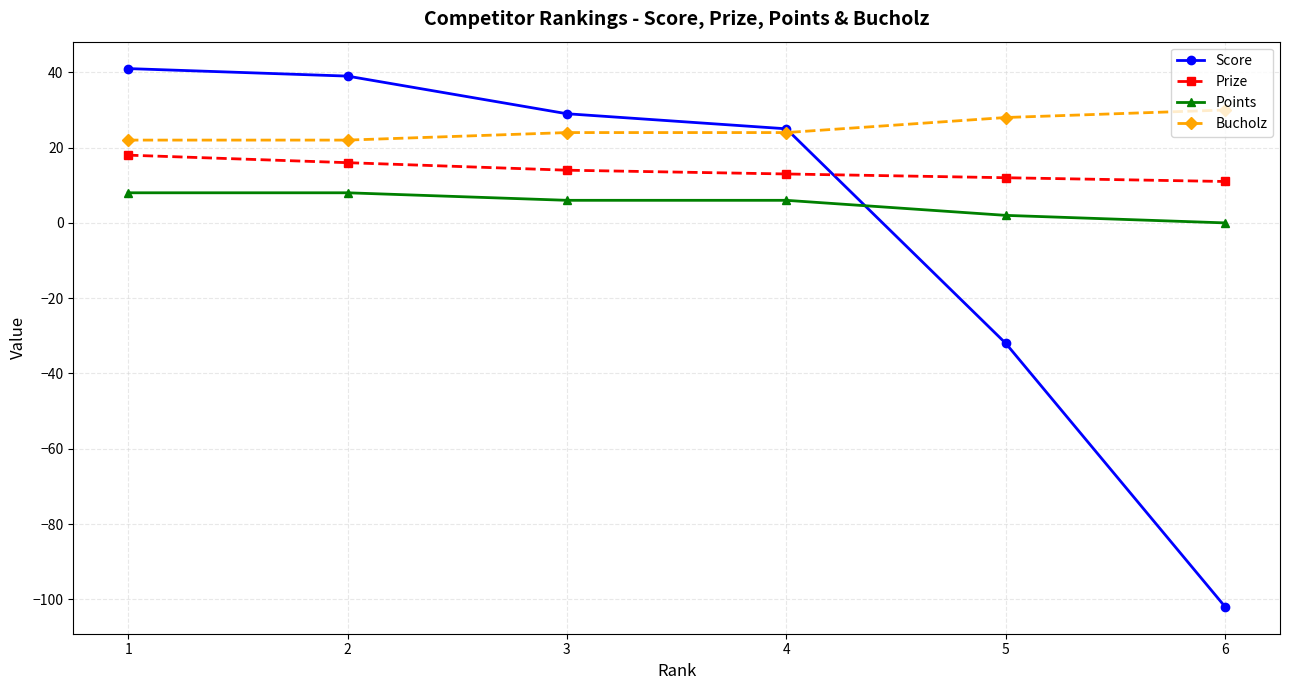

What are all the series names shown in the legend?

Score, Prize, Points, Bucholz